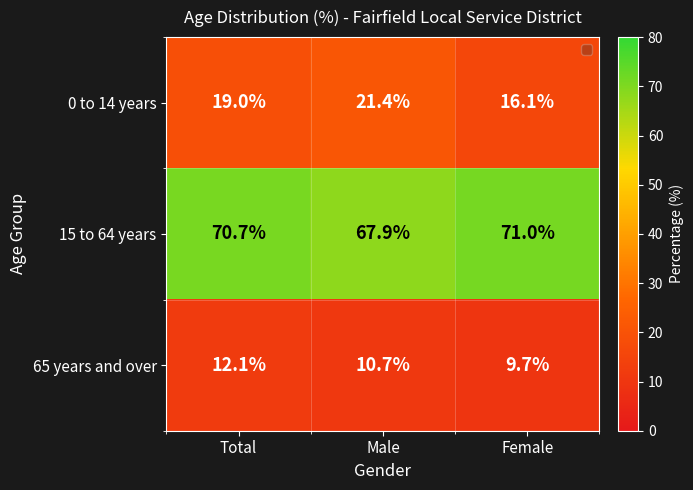

Which series has the widest spread of values?

0 to 14 years